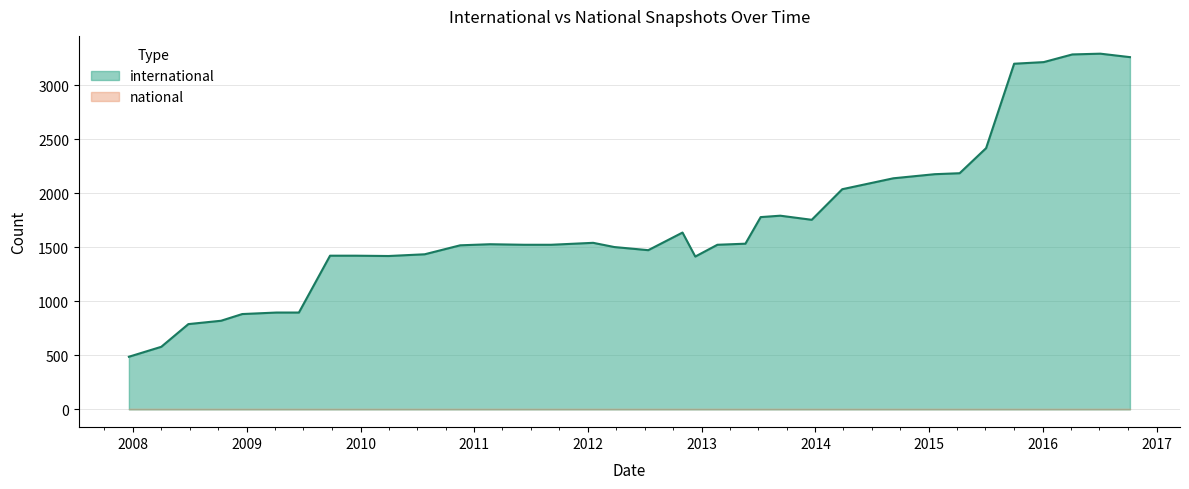

Rank the categories by national value from lowest to highest.

2009-12-16, 2009-04-06, 2011-02-21, 2013-12-20, 2008-10-10, 2010-04-01, 2013-07-09, 2013-05-21, 2009-06-17, 2015-04-09, 2012-07-13, 2010-11-17, 2016-10-07, 2015-07-03, 2012-10-31, 2016-04-05, 2009-09-25, 2011-09-05, 2008-04-01, 2014-03-28, 2007-12-19, 2014-09-08, 2015-10-01, 2011-06-10, 2010-07-26, 2013-02-20, 2012-01-18, 2015-01-19, 2013-09-10, 2016-07-04, 2008-12-17, 2012-03-26, 2012-12-11, 2008-06-27, 2016-01-04